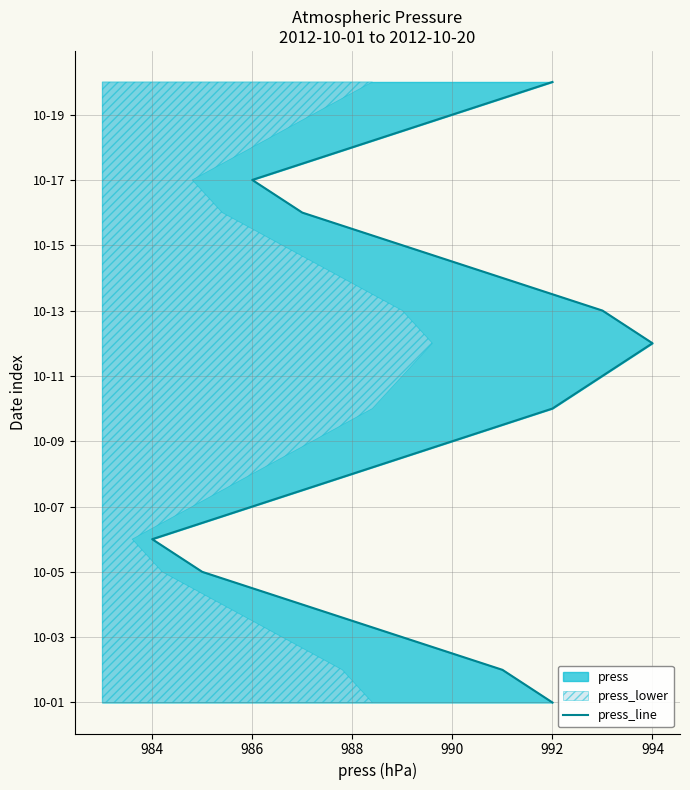

How many lines are shown in the chart?

1